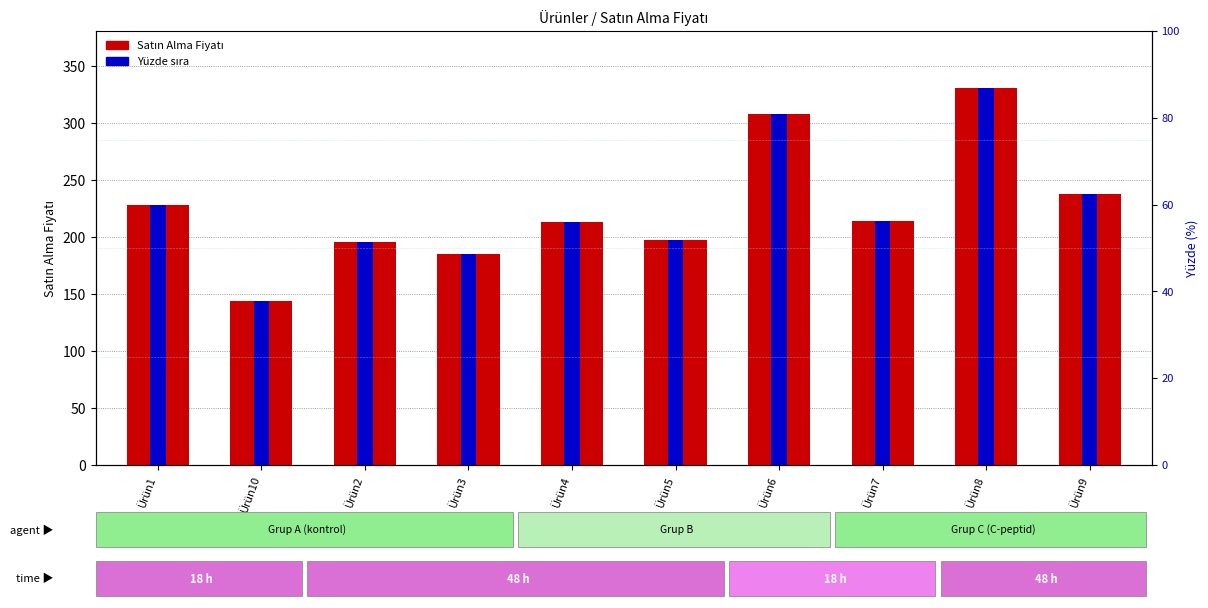

What is the difference between the Satın Alma Fiyatı values at Ürün1 and Ürün5?

31.0